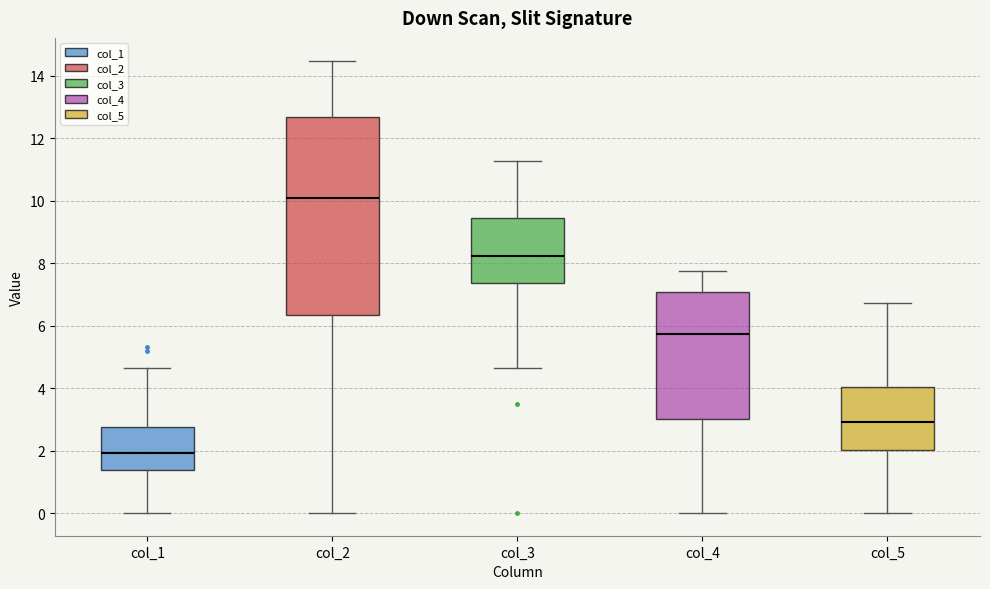

Where does the lower whisker of the box for col_3 end on the y-axis? The values are not printed on the chart, so give them approximately, as read against the axis.

4.6